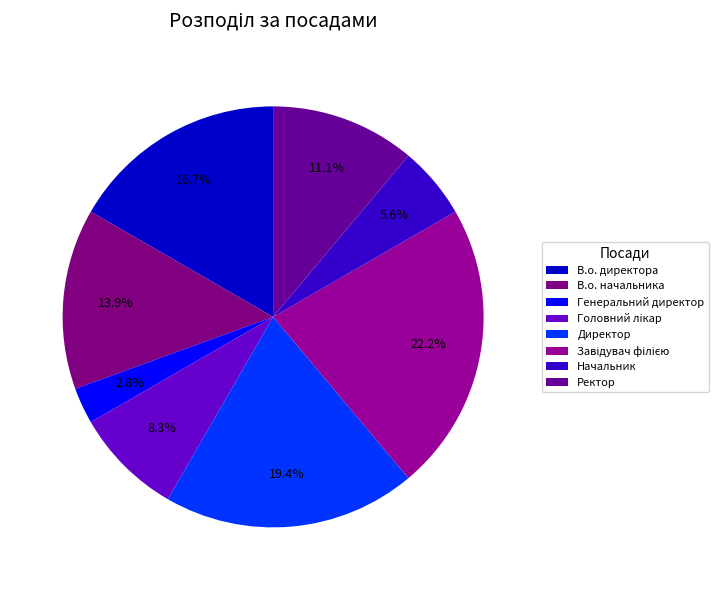

Is it true that Головний лікар is 8% of the pie?

True